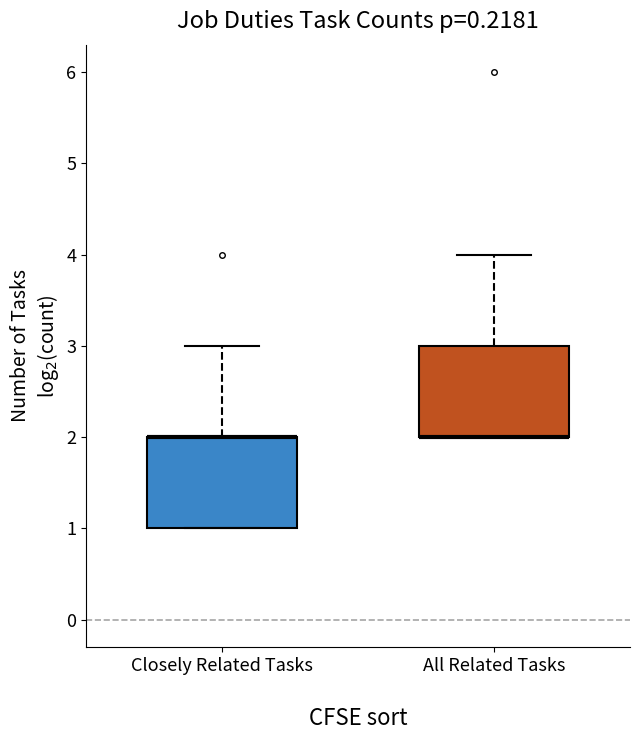

Where is the lower edge of the box for All Related Tasks on the y-axis? The values are not printed on the chart, so give them approximately, as read against the axis.

2